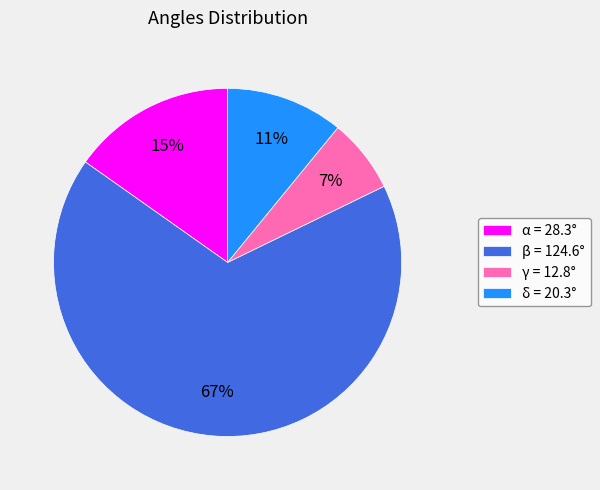

The β = 124.6° slice represents 67% of the pie. True or false?

True